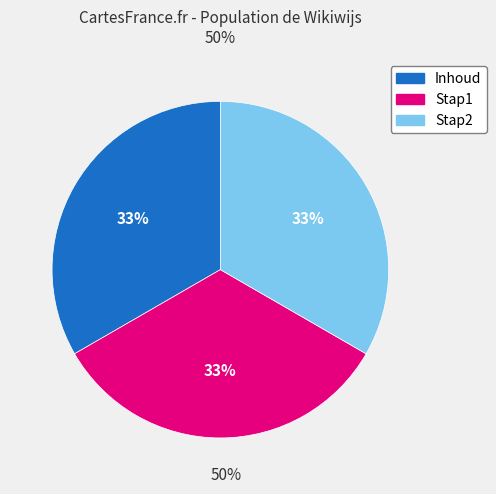

To the nearest percent, what percentage of the pie is Stap2?

33%